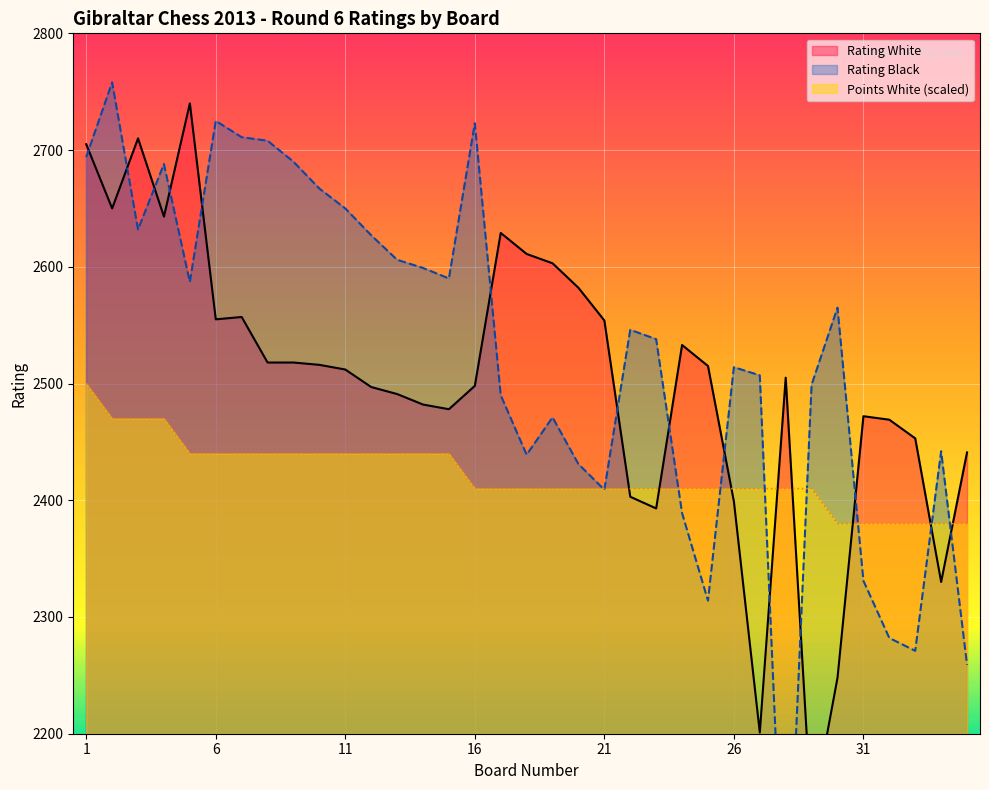

Rank the series by their average value, from highest to lowest.

Rating Black, Rating White, Points White